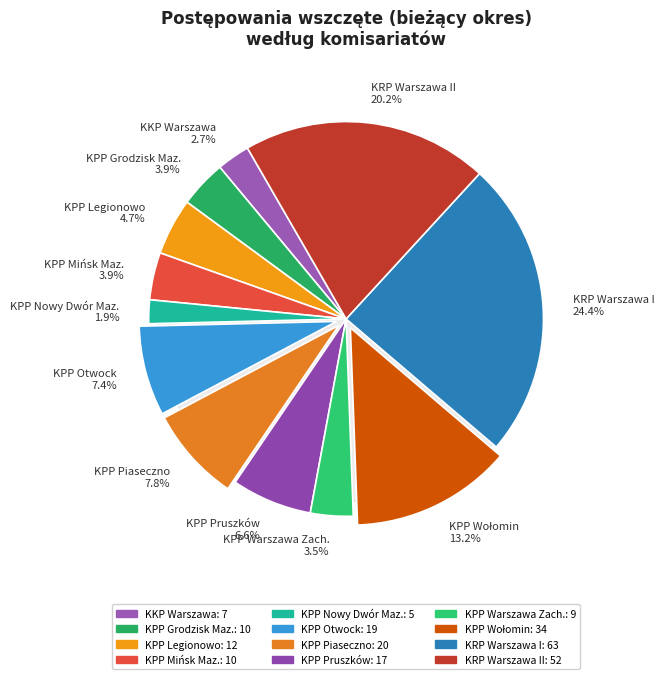

The KPP Nowy Dwór Maz. slice represents 2% of the pie. True or false?

True